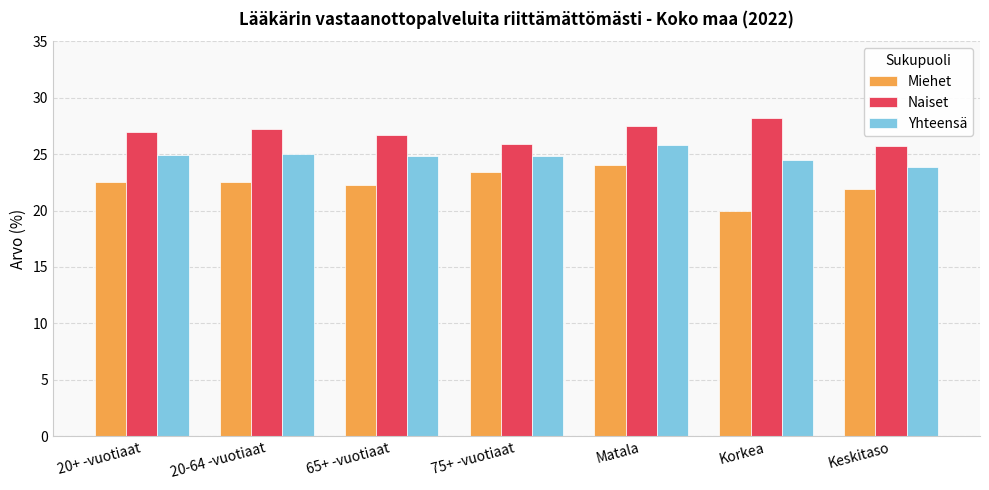

What is the difference between the highest and lowest values at Matala?

3.5